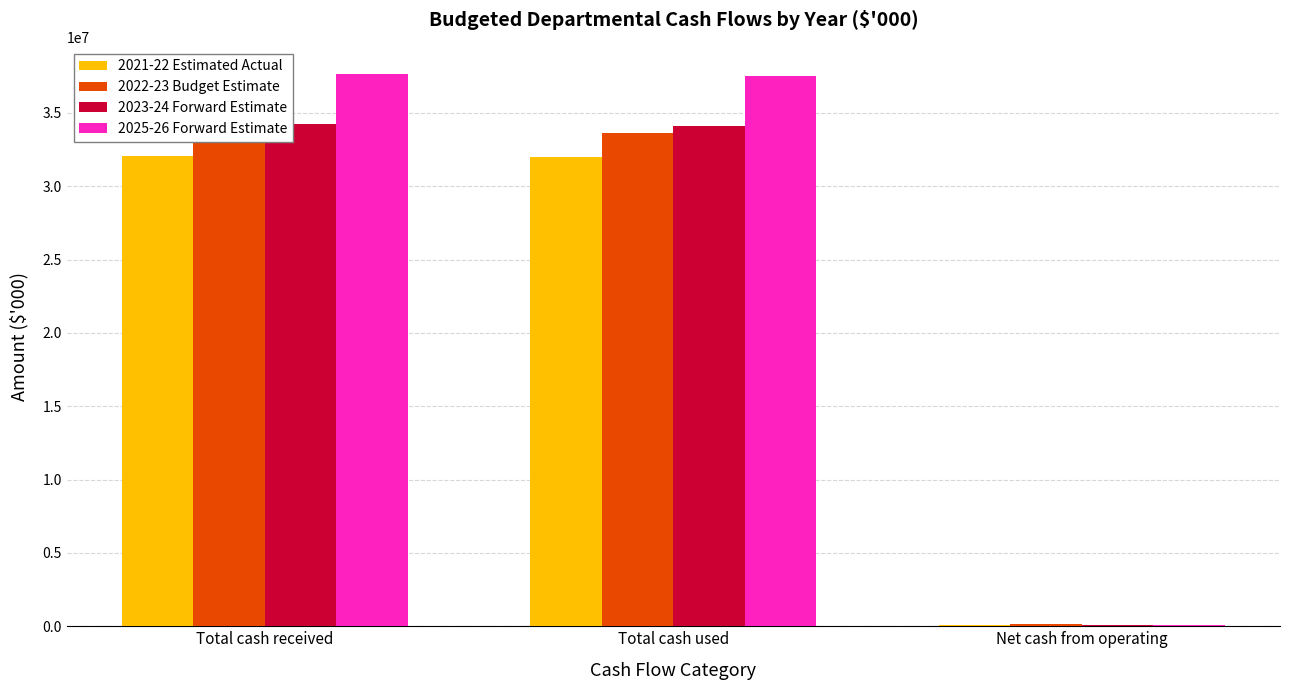

Between Total cash used and Net cash from operating, which is larger?

Total cash used